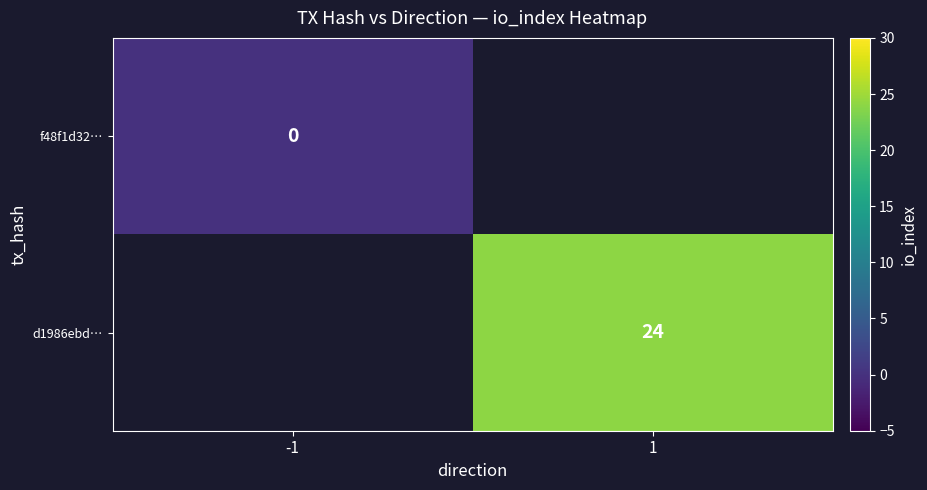

True or false: d1986ebd… has a value of 24 at 1.

True